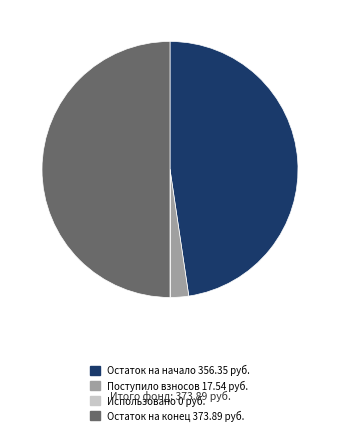

Is it true that Поступило взносов 17.54 руб. is 9% of the pie?

False